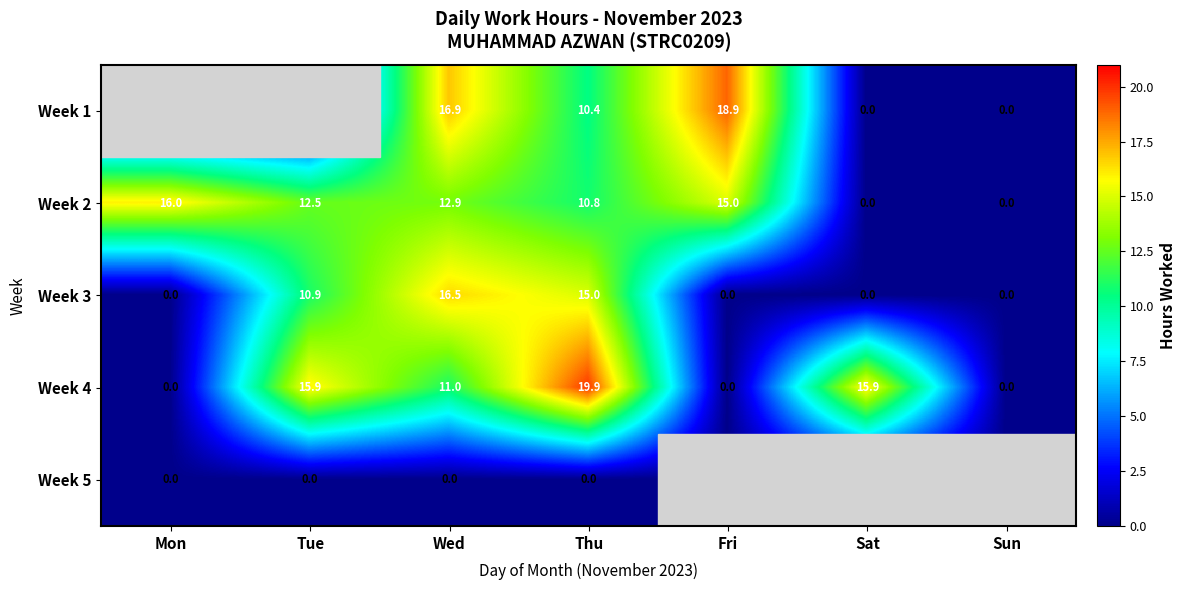

What is the spread (max minus min) of values at Thu?

19.9